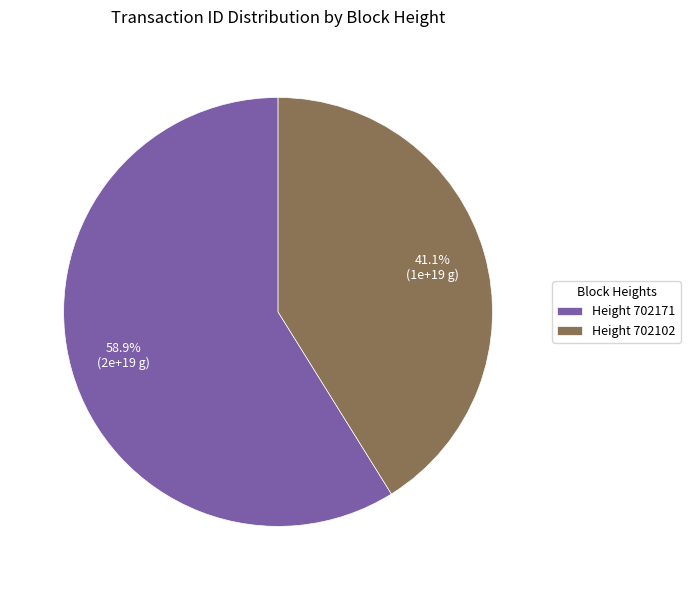

Rank the categories by value from lowest to highest.

Height 702102, Height 702171